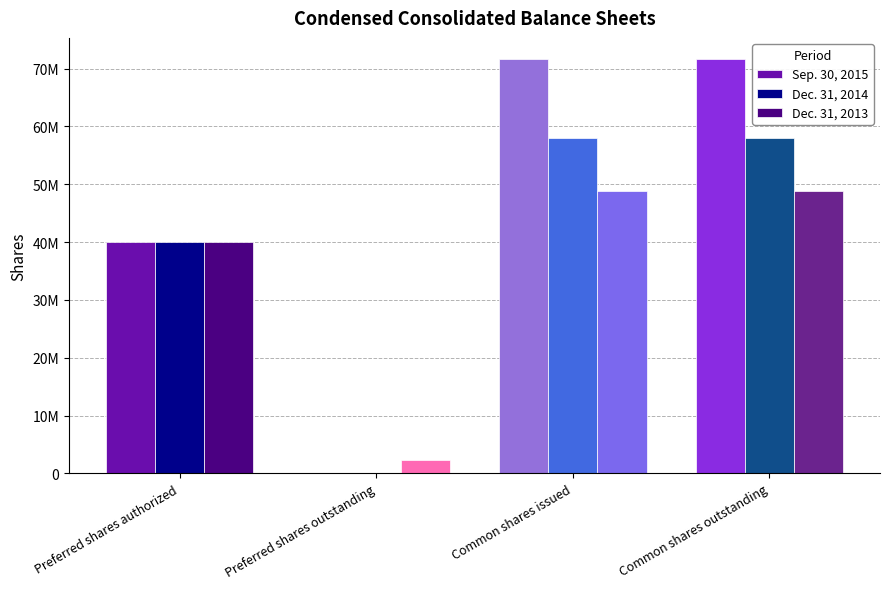

What is the sum of all Sep. 30, 2015 values?

183431276